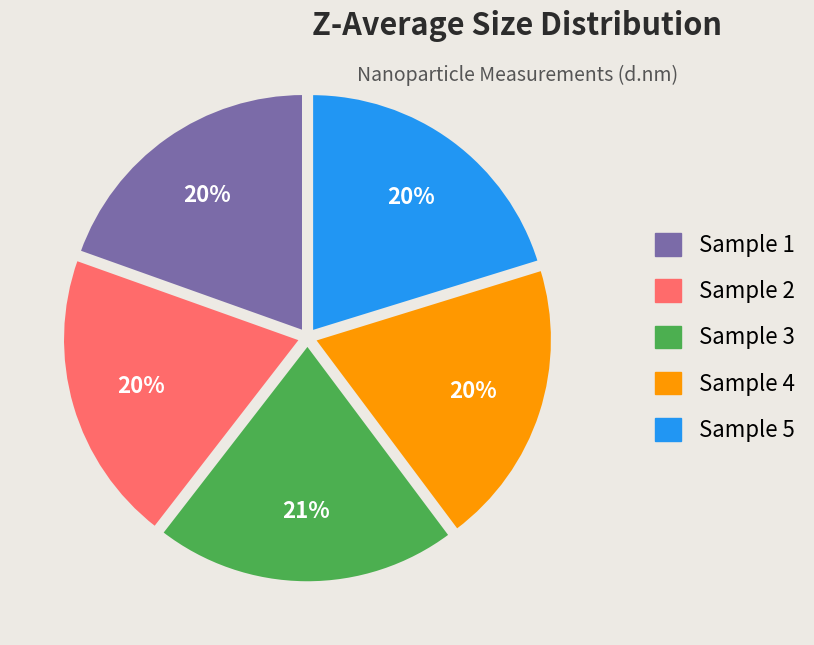

To the nearest percent, what is the difference between the largest and smallest slice percentages?

1%